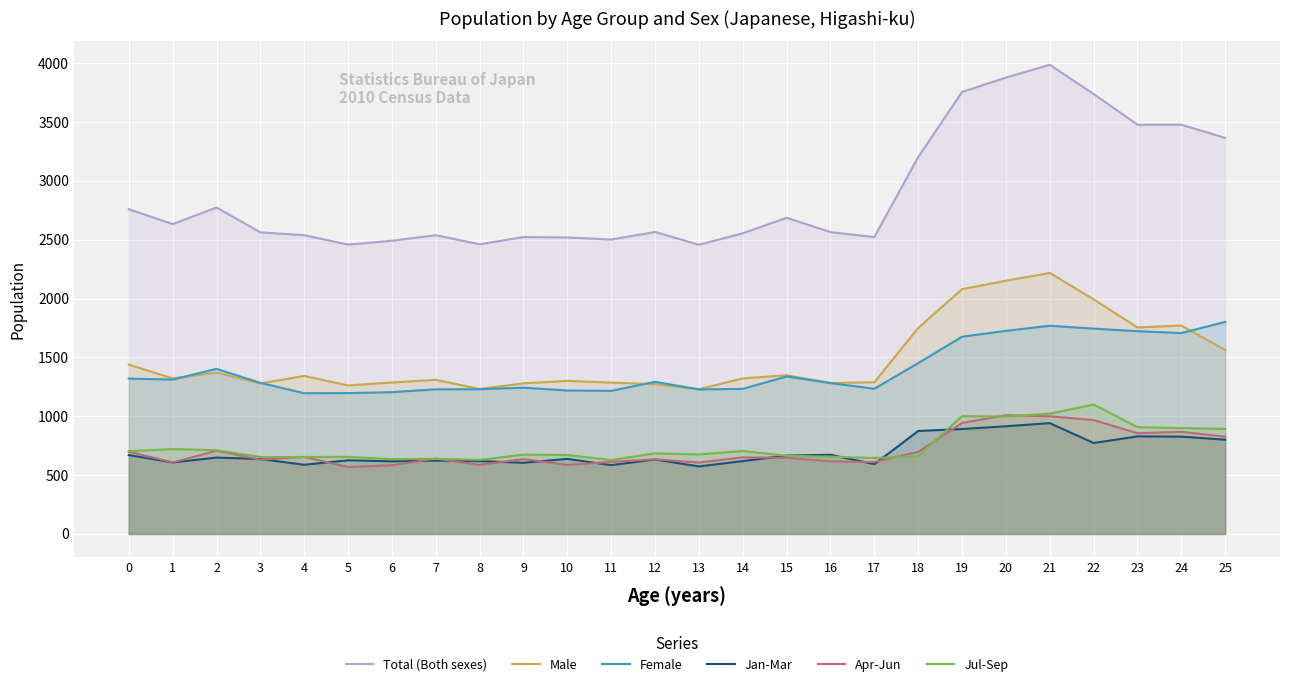

What is the value of the Male point at the 5th from the left?

1343